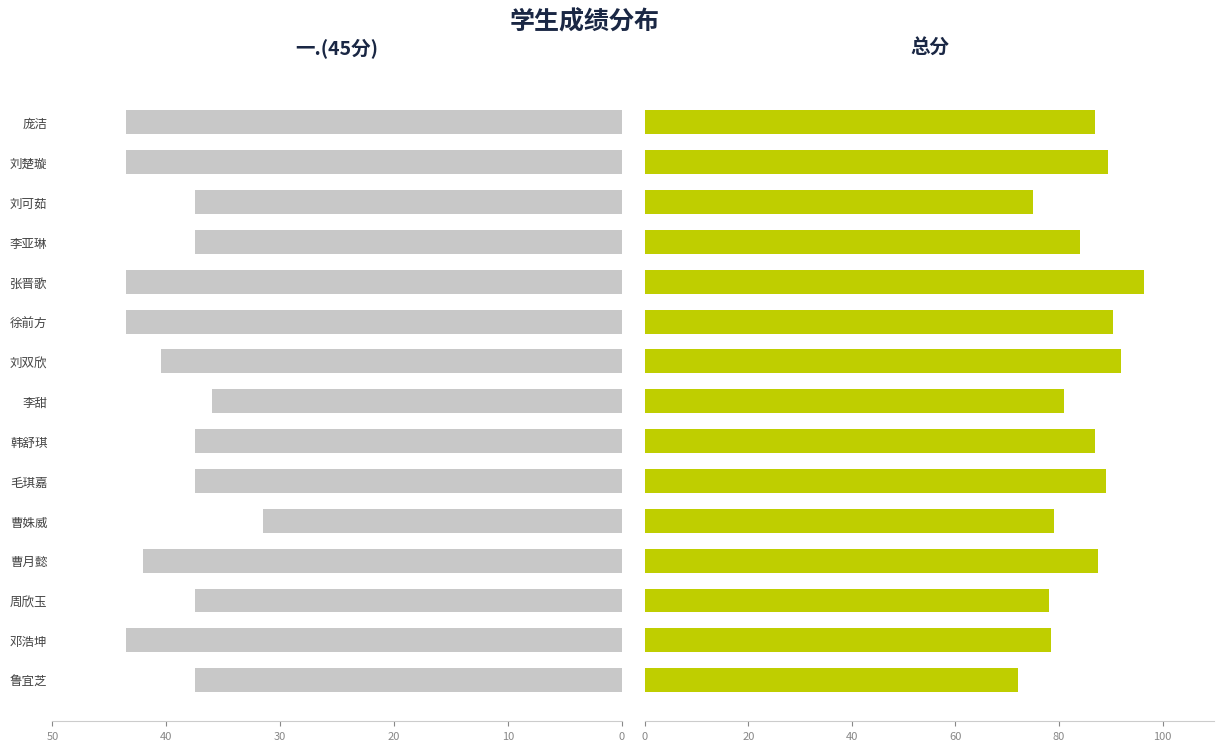

What is the difference between the maximum and minimum values in the 一.(45分) series?

12.0